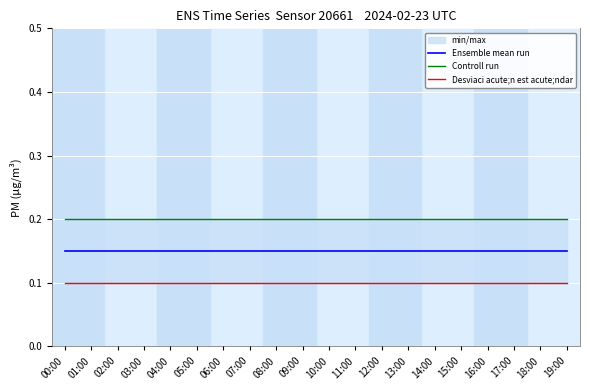

What are all the series names shown in the legend?

Ensemble mean run, Controll run, Desviaci acute;n est acute;ndar